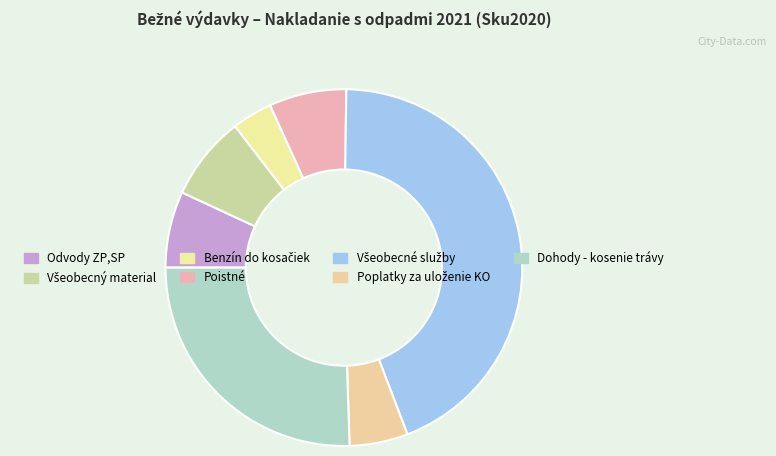

Rank the categories by value from lowest to highest.

Benzín do kosačiek, Poplatky za uloženie KO, Odvody ZP,SP, Poistné, Všeobecný material, Dohody - kosenie trávy, Všeobecné služby